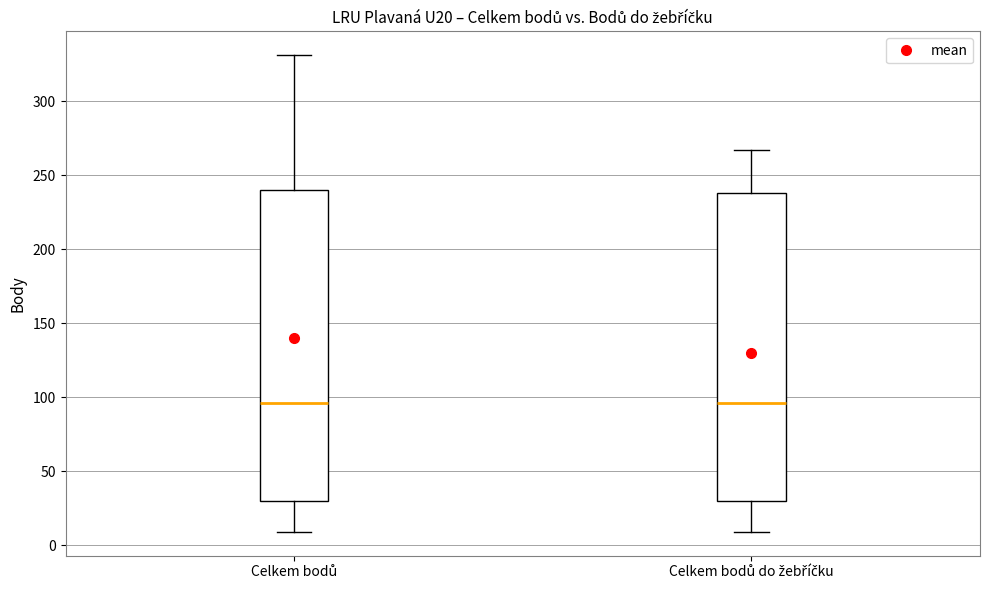

Where is the upper edge of the box for Celkem bodů do žebříčku on the y-axis? The values are not printed on the chart, so give them approximately, as read against the axis.

240